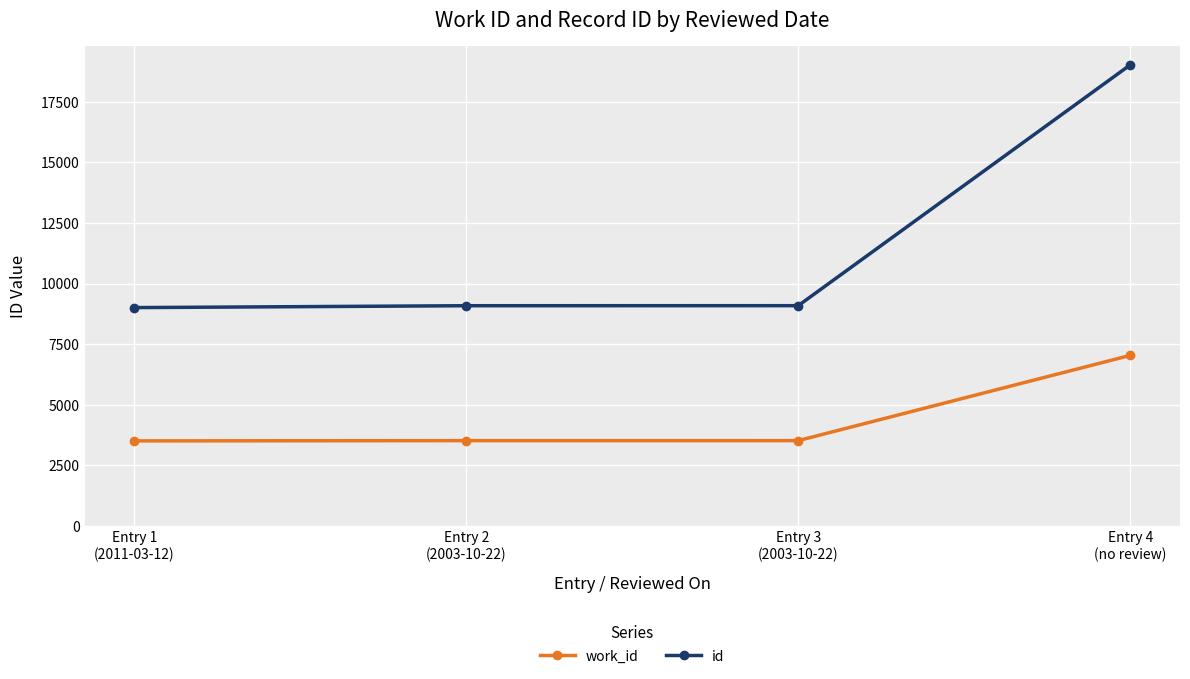

What is the maximum value for work_id?

7034